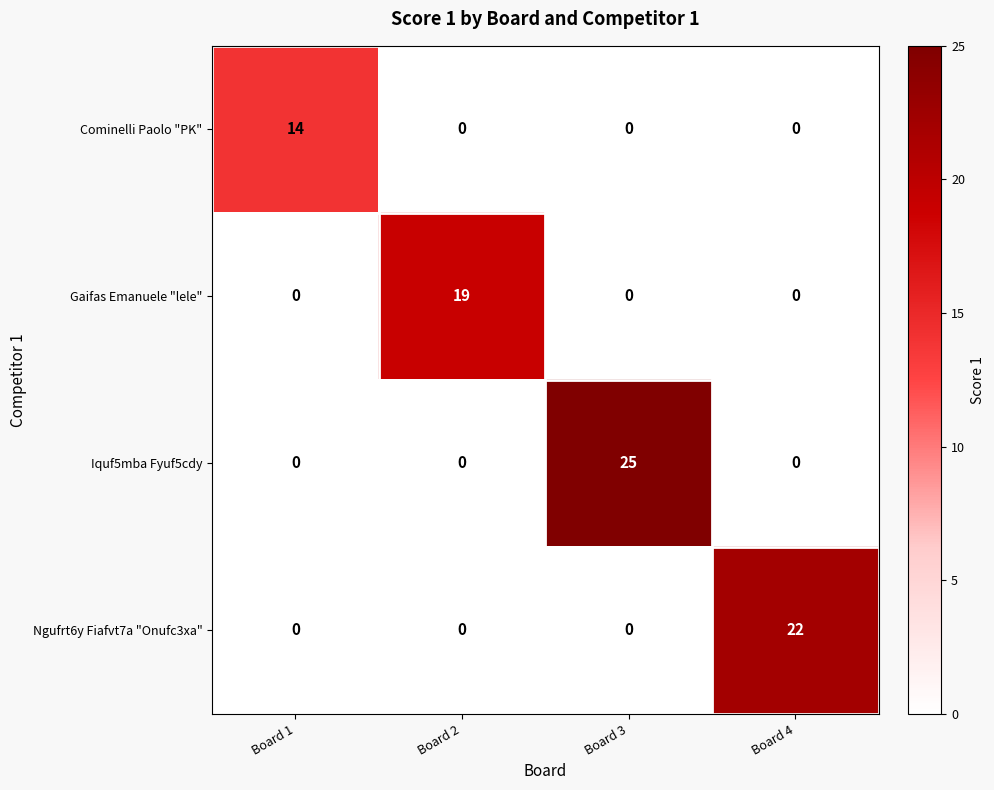

List the series in order of their peak value, highest first.

Iquf5mba Fyuf5cdy, Ngufrt6y Fiafvt7a "Onufc3xa", Gaifas Emanuele "lele", Cominelli Paolo "PK"